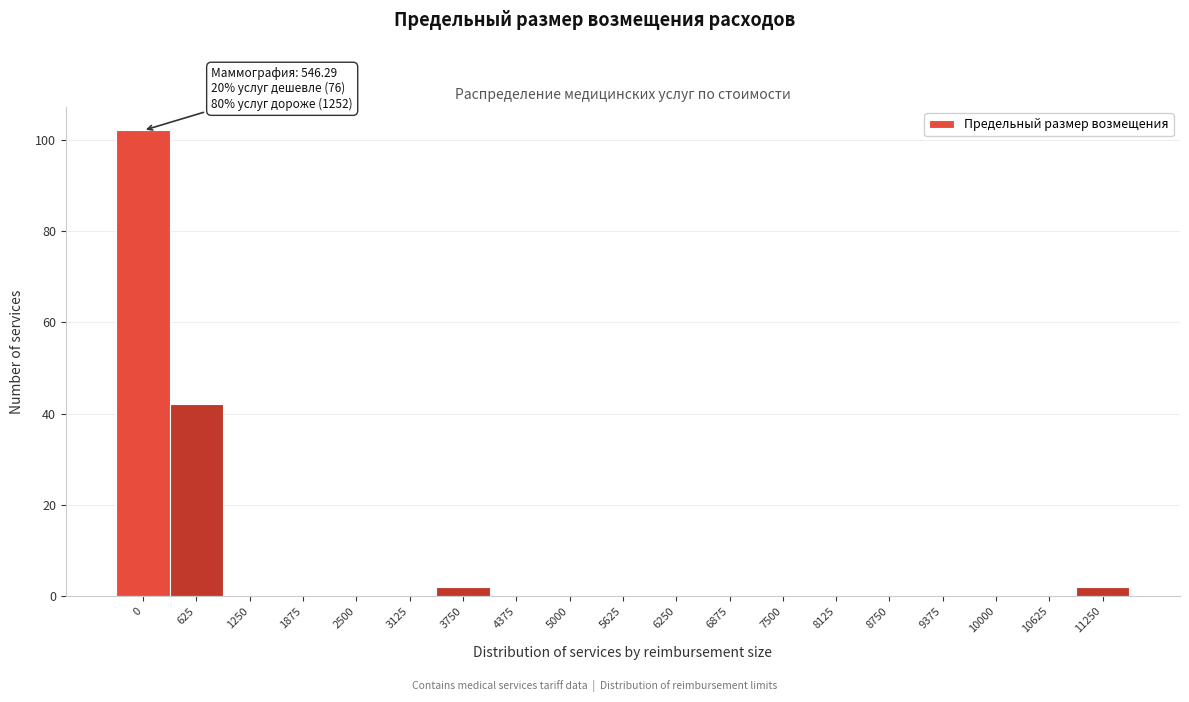

Reading left to right, what are all the values shown in this chart?

0=102	625=42	1250=0	1875=0	2500=0	3125=0	3750=2	4375=0	5000=0	5625=0	6250=0	6875=0	7500=0	8125=0	8750=0	9375=0	10000=0	10625=0	11250=2